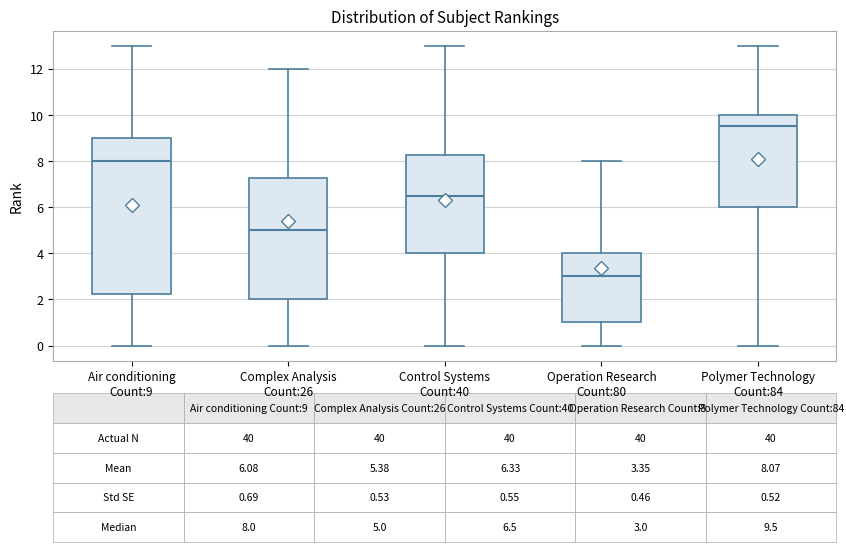

Comparing the boxes themselves (not the whiskers), which one is the tallest?

Air conditioning Count:9